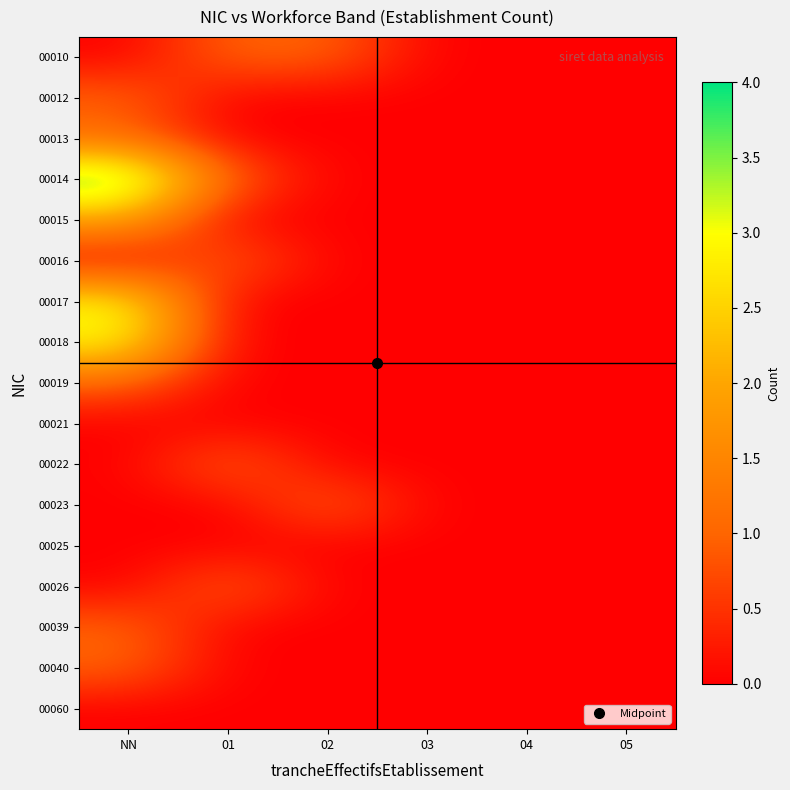

At how many categories does at least one series exceed 1?

1